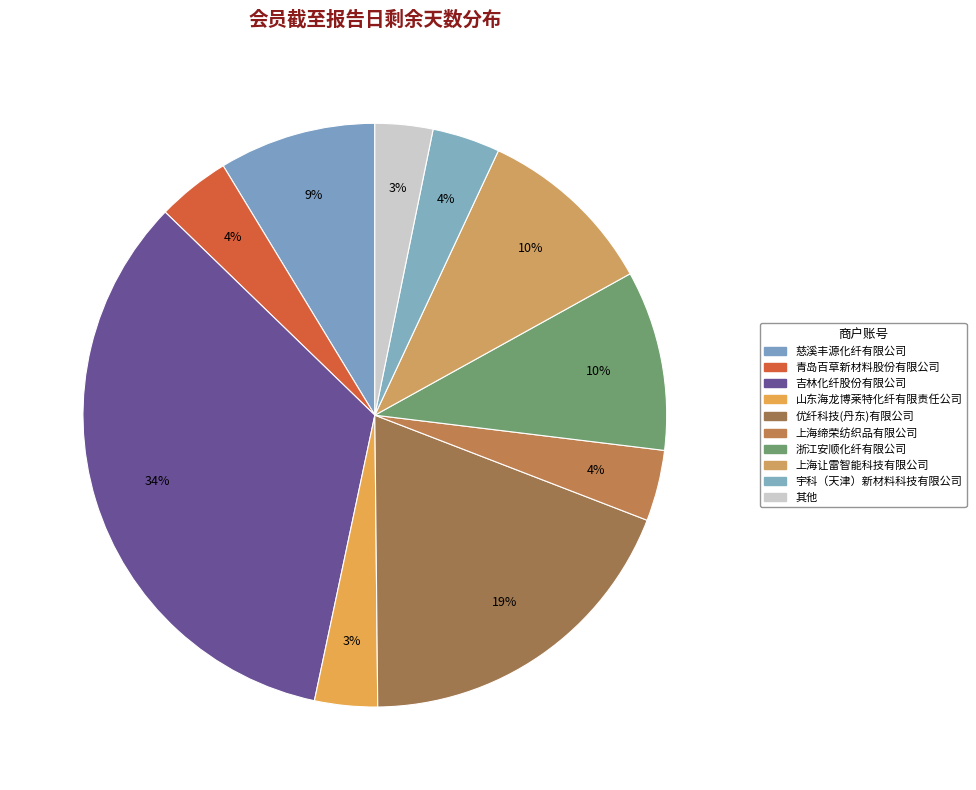

How many slices are in this pie chart?

10